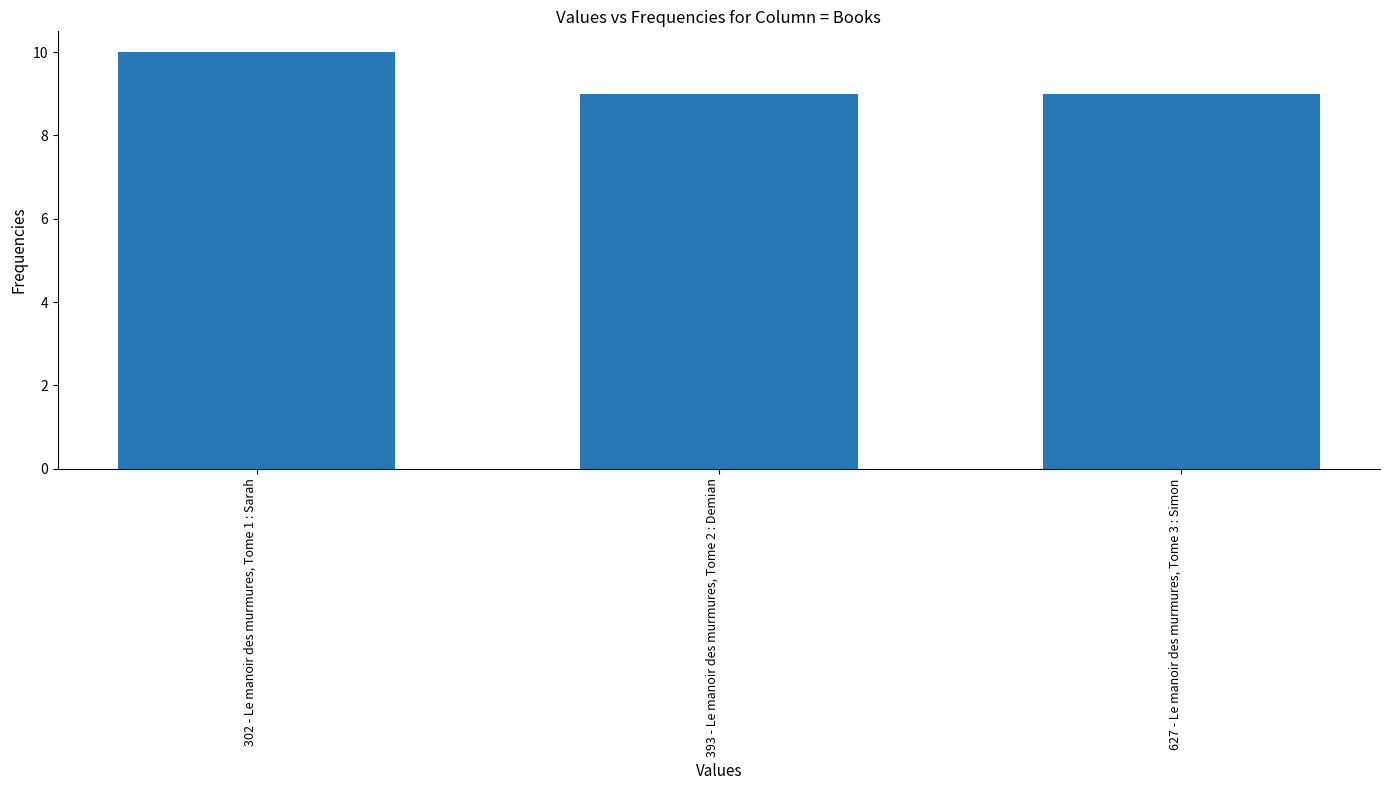

The value at 393 - Le manoir des murmures, Tome 2 : Demian is 9. True or false?

True